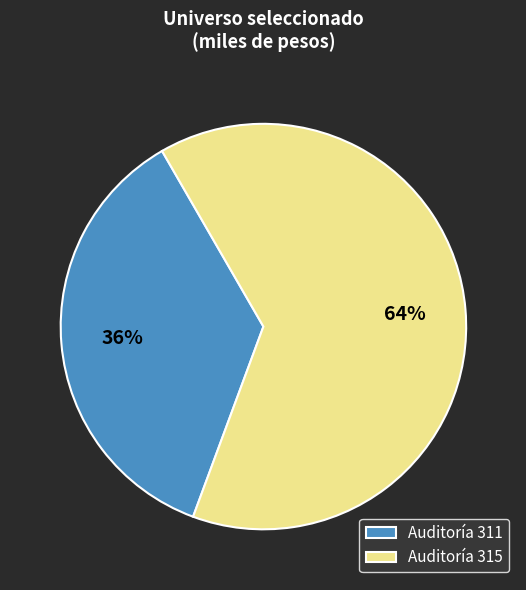

True or false: Auditoría 311 accounts for 36% of the total.

True